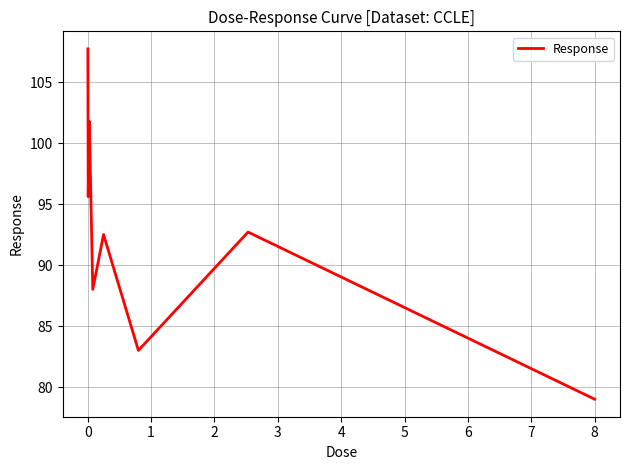

How many lines are shown in the chart?

1